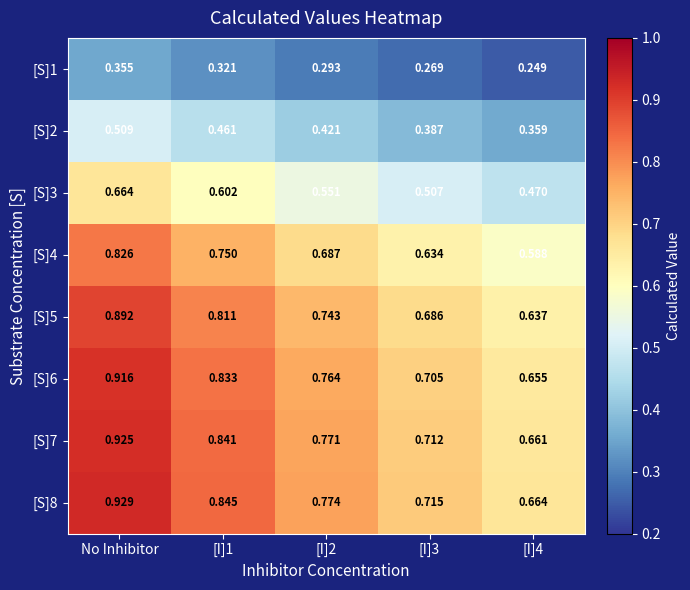

Is the value of [S]5 at [I]2 greater than the value of [S]6 at [I]3?

Yes